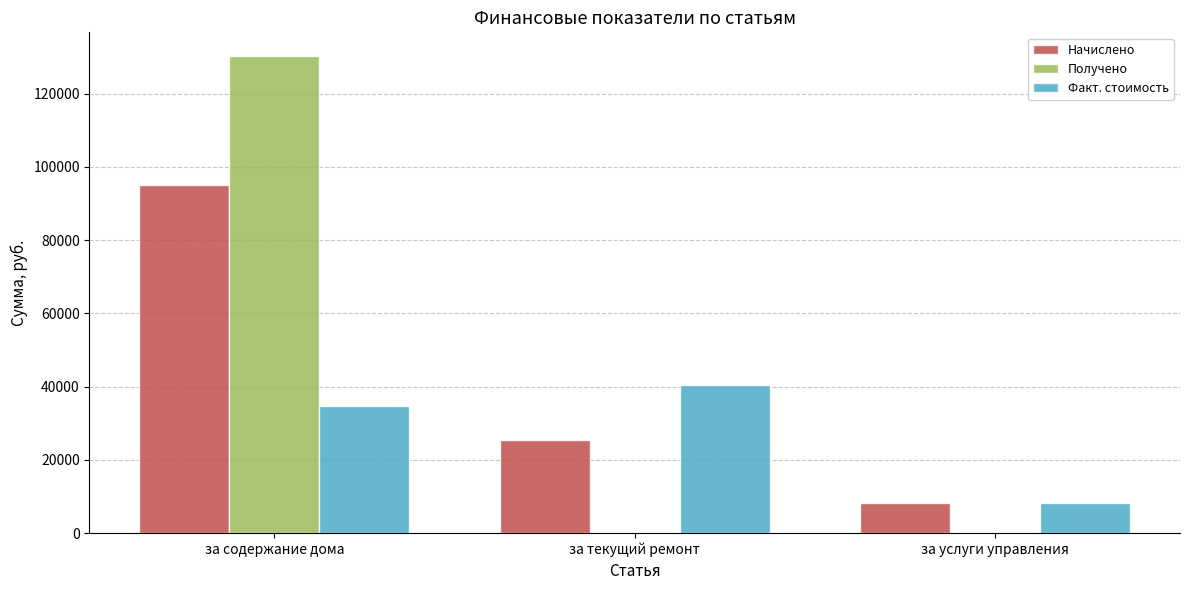

What is the total value across all series at за текущий ремонт?

65983.4